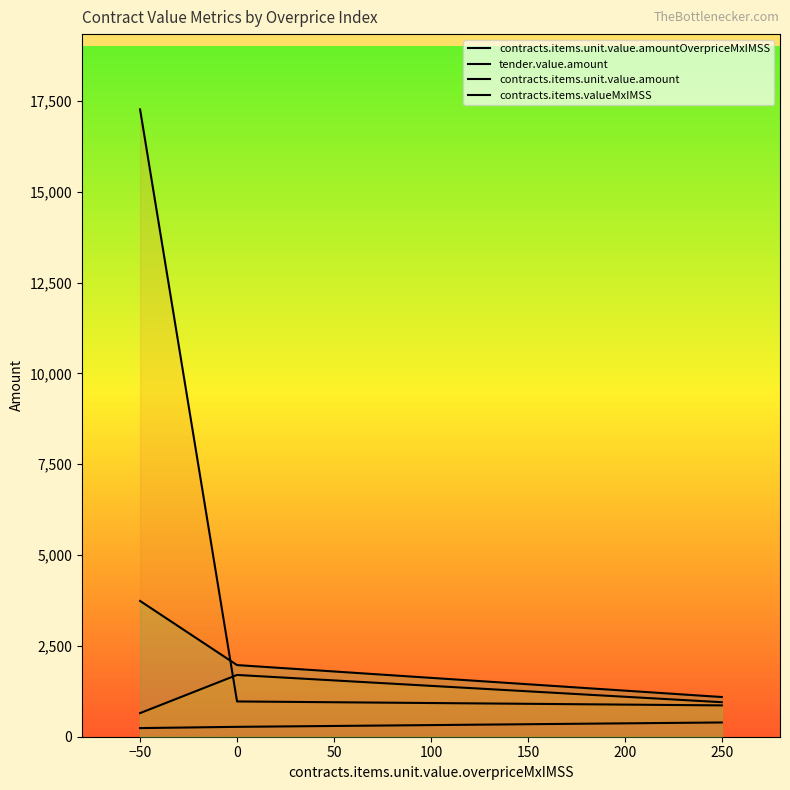

Does the chart display data point markers on the line(s)?

No